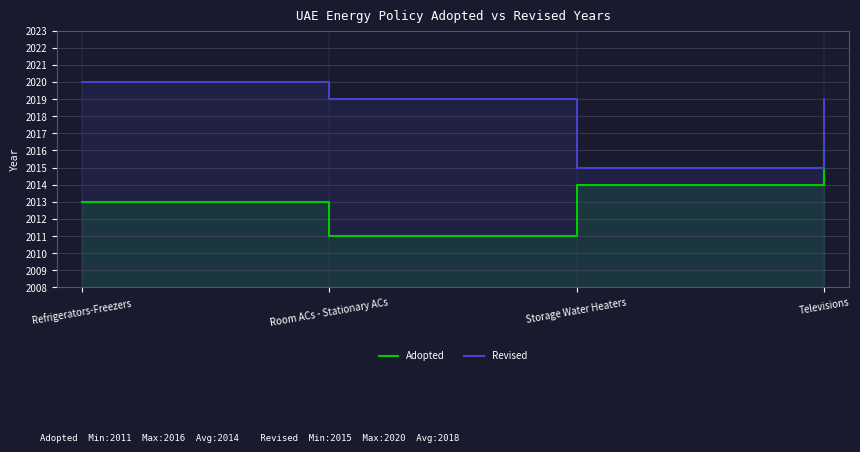

Rank the series by their average value, from highest to lowest.

Revised, Adopted